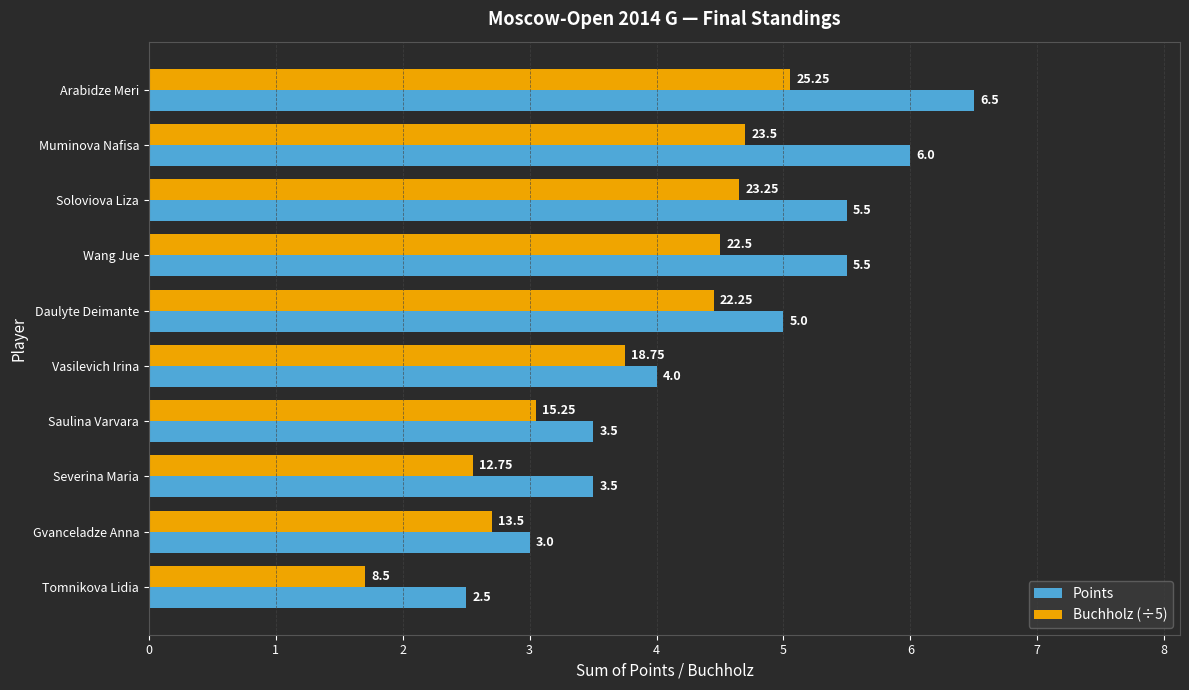

At Daulyte Deimante, list the series in order from largest to smallest.

Points, Buchholz (÷5)